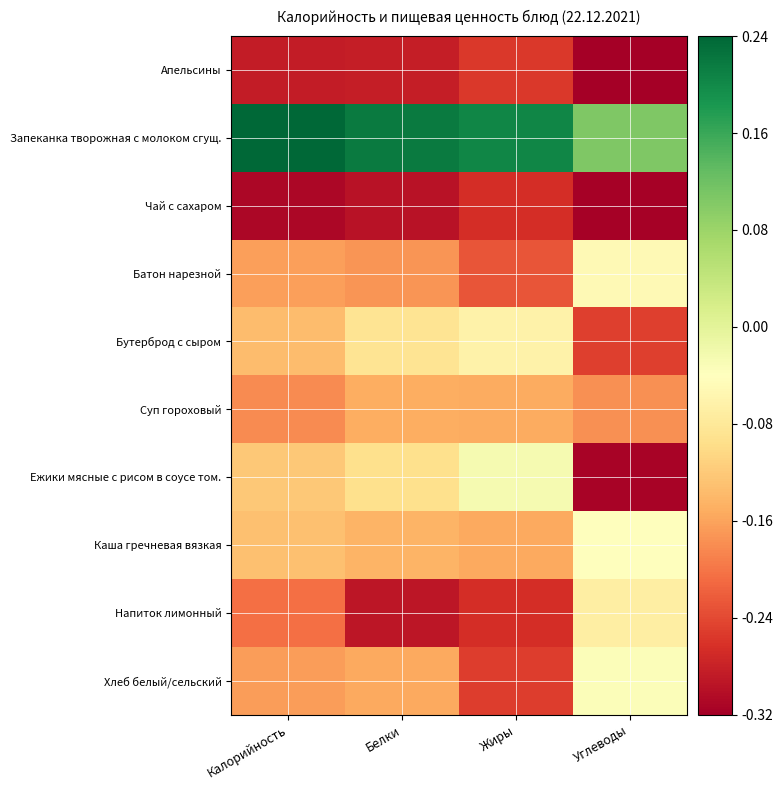

Which label corresponds to the largest value in the chart?

Калорийность